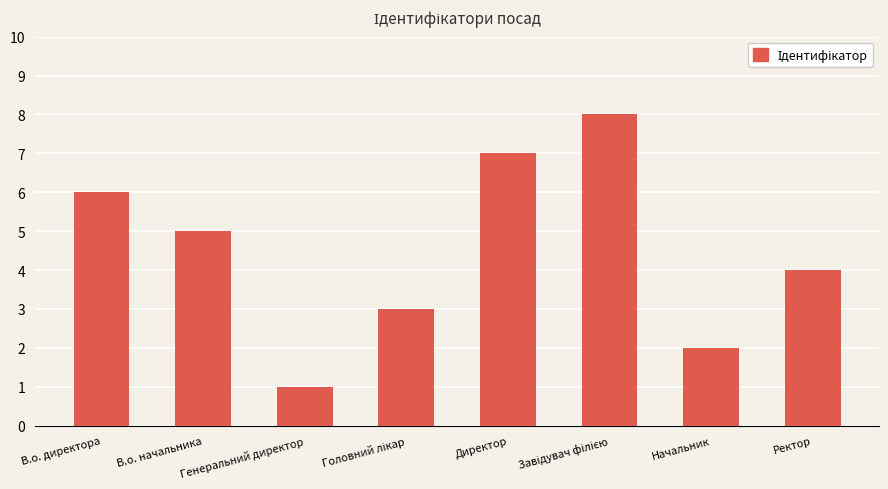

What is the value of the 1st bar from the left?

6